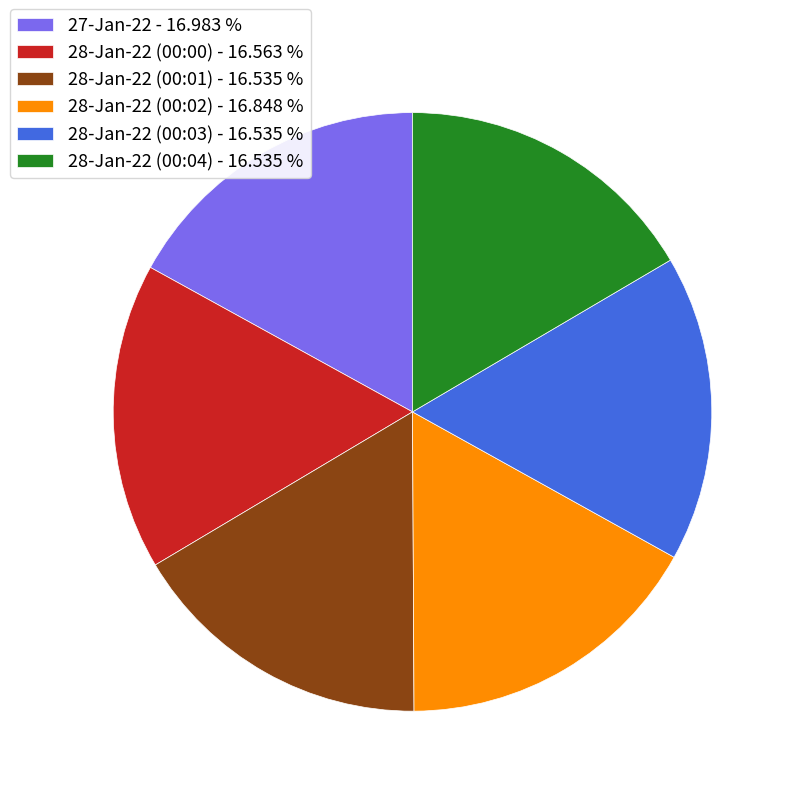

Combined, do 28-Jan-22 (00:03) - 16.535 % and 28-Jan-22 (00:02) - 16.848 % account for over 50%?

No